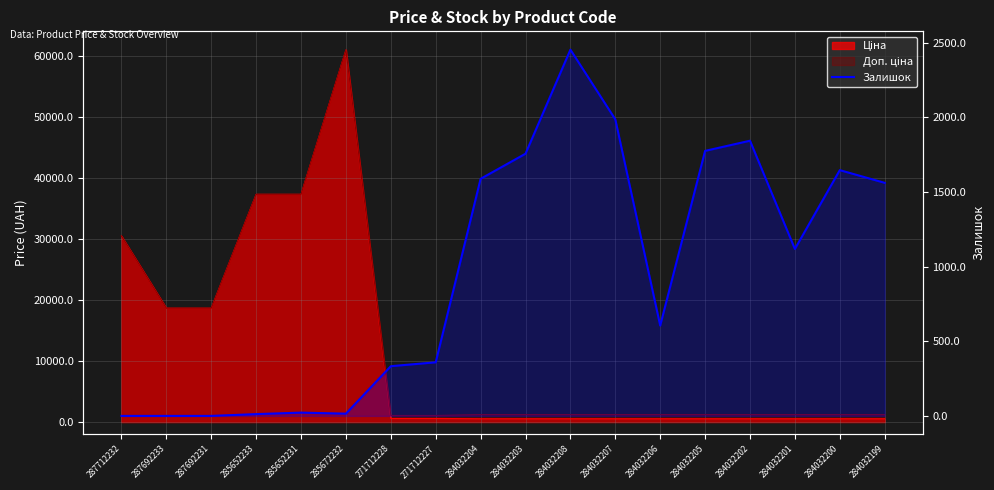

What is the label of the 14th point from the left?

284032205